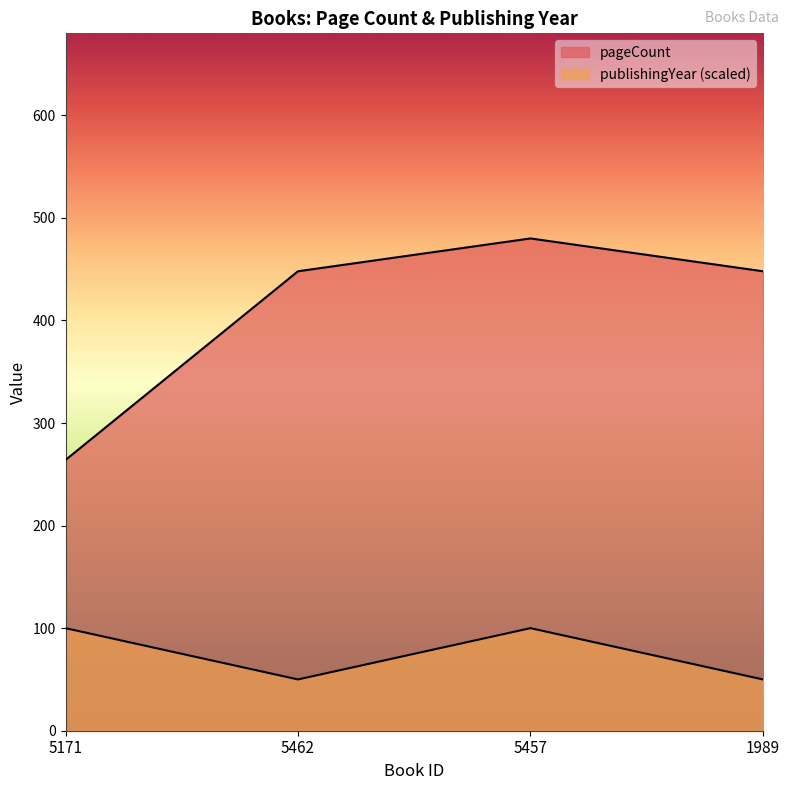

How many interior local valleys does the publishingYear series have?

1